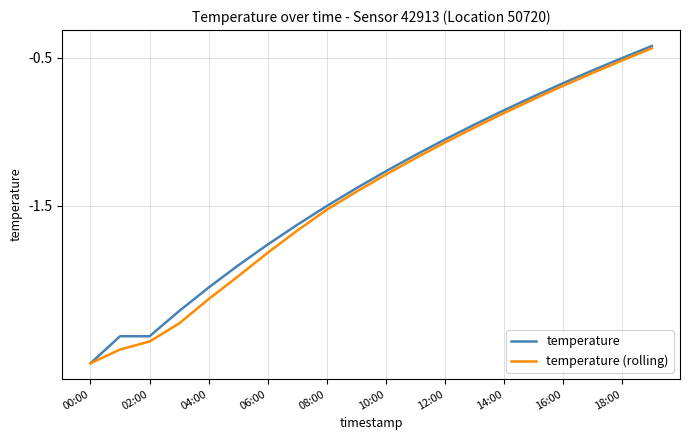

Rank the series by their maximum value, from lowest to highest.

temperature (rolling), temperature